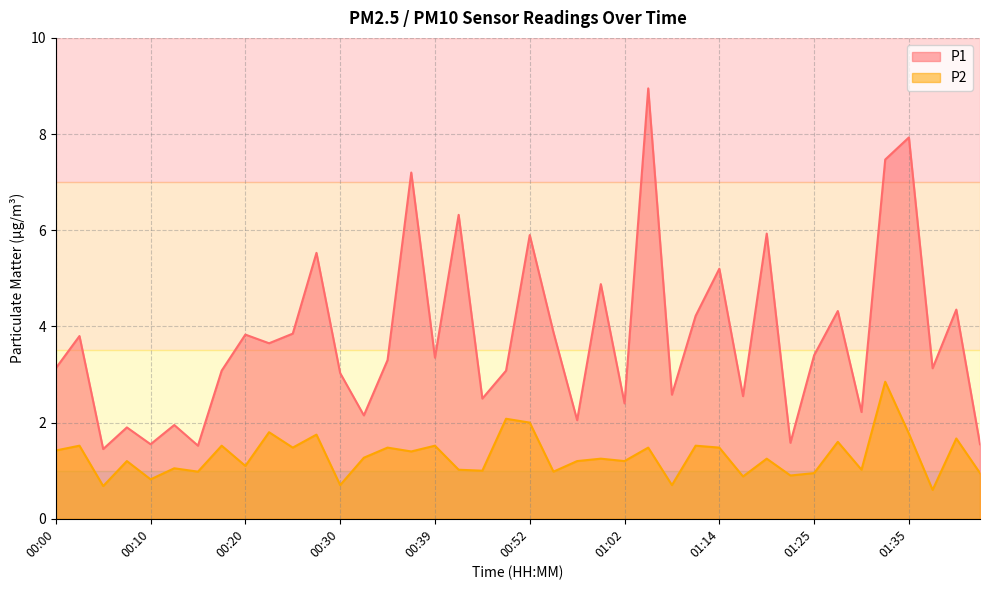

True or false: P1 and P2 intersect in this chart.

False